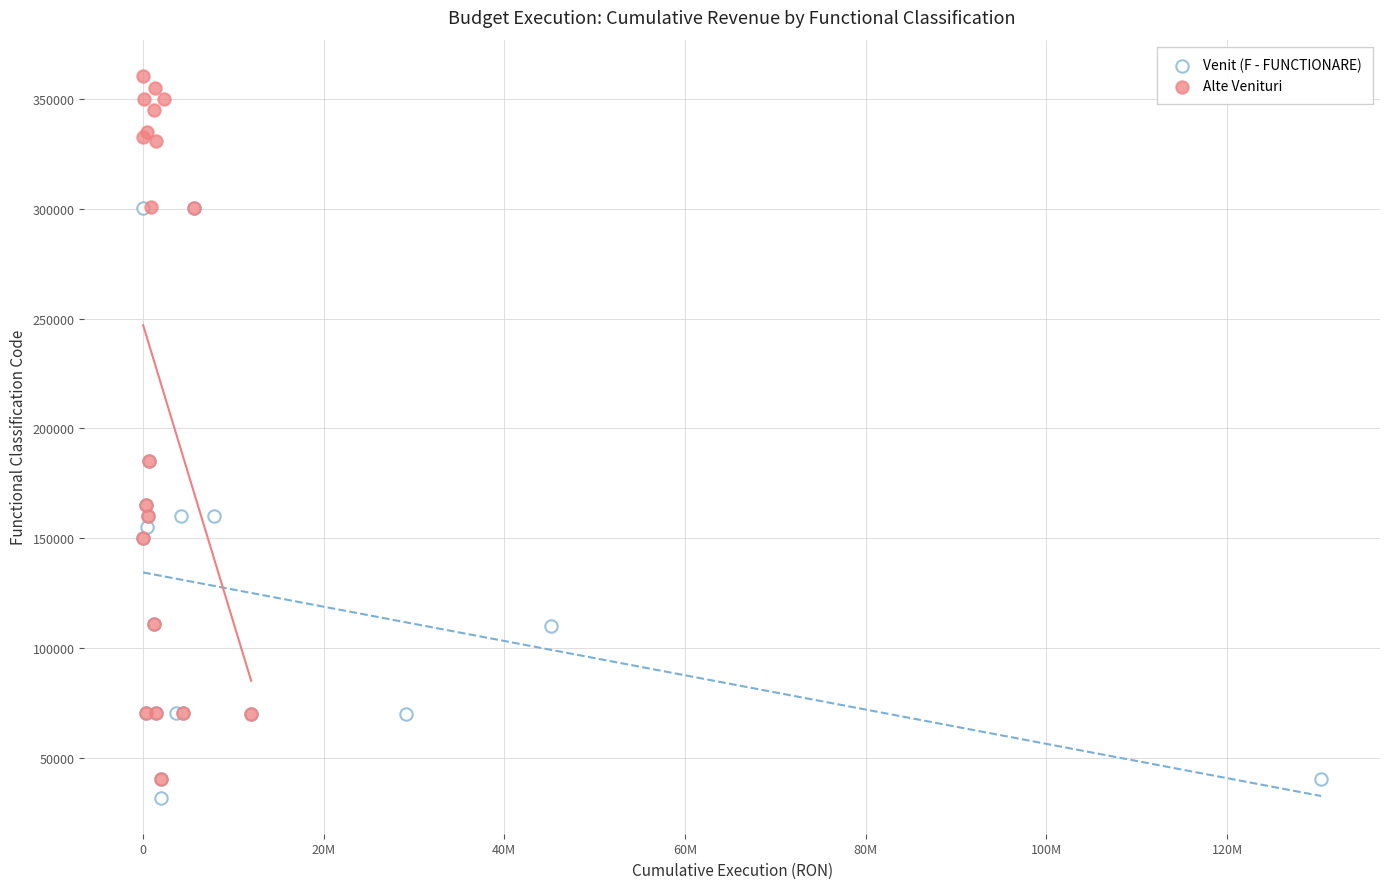

Which series reaches the minimum Y coordinate?

Venit (F - FUNCTIONARE)